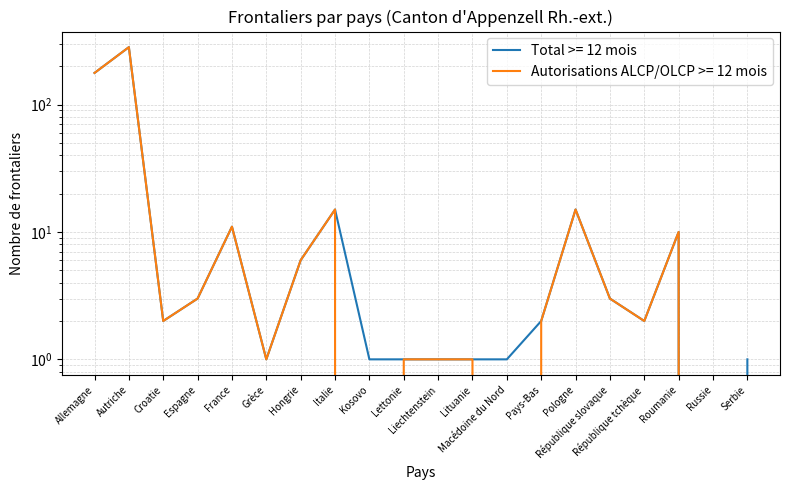

Reading left to right, what are all the values shown in this chart?

Total >= 12 mois: 177	282	2	3	11	1	6	15	1	1	1	1	1	2	15	3	2	10	0	1
Autorisations ALCP/OLCP >= 12 mois: 177	282	2	3	11	1	6	15	0	1	1	1	0	2	15	3	2	10	0	0